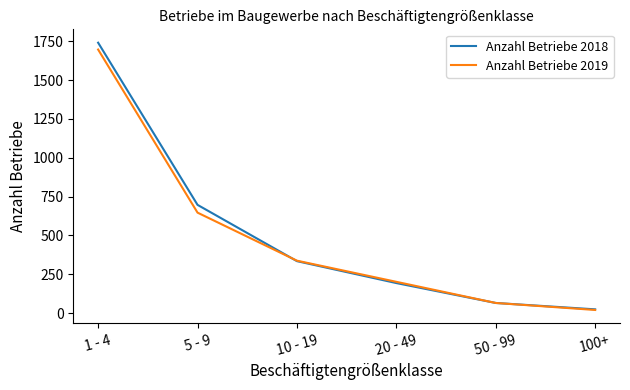

What is the average value of the Anzahl Betriebe 2018 series?

510